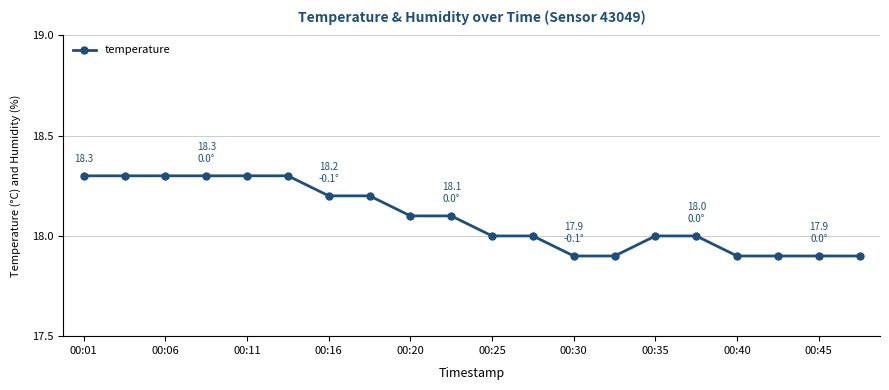

What is the value of the 3rd point from the left?

18.3